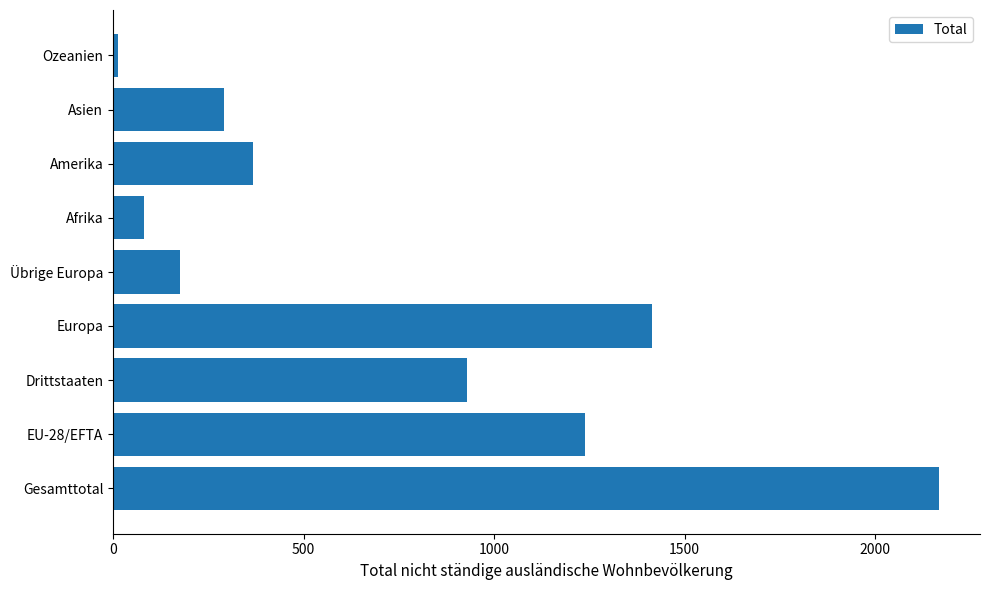

Which category has the highest value across all series?

Gesamttotal